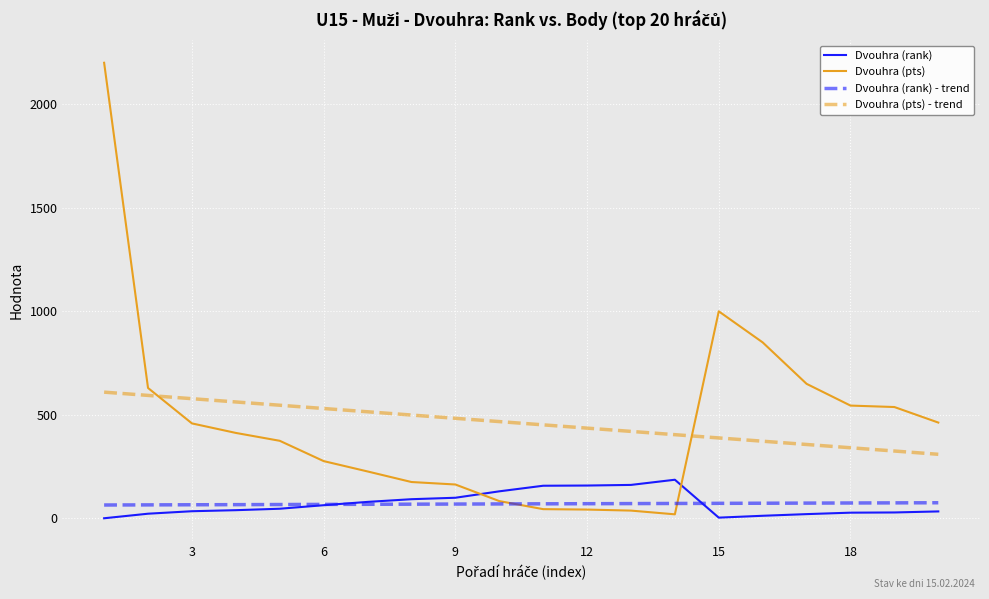

Rank the series by their maximum value, from lowest to highest.

Dvouhra (rank) - trend, Dvouhra (rank), Dvouhra (pts) - trend, Dvouhra (pts)